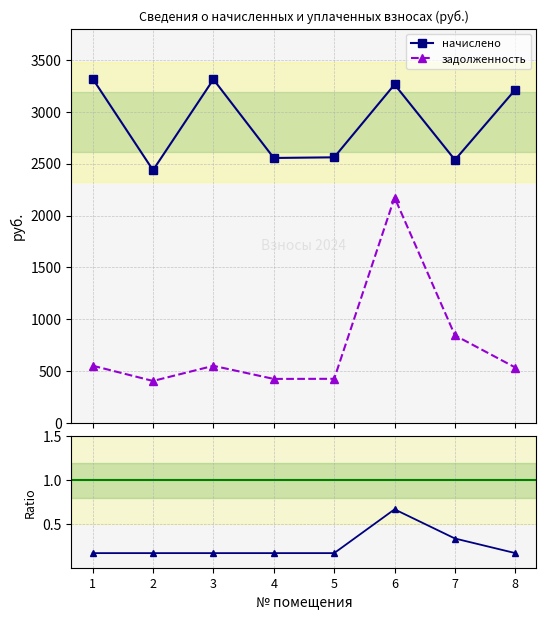

What is the spread (max minus min) of values at 6?

3262.0